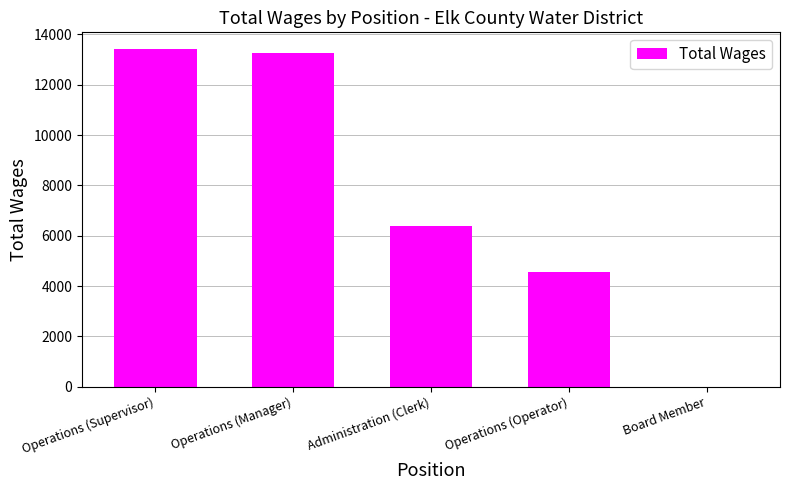

What is the maximum value shown in the chart?

13413